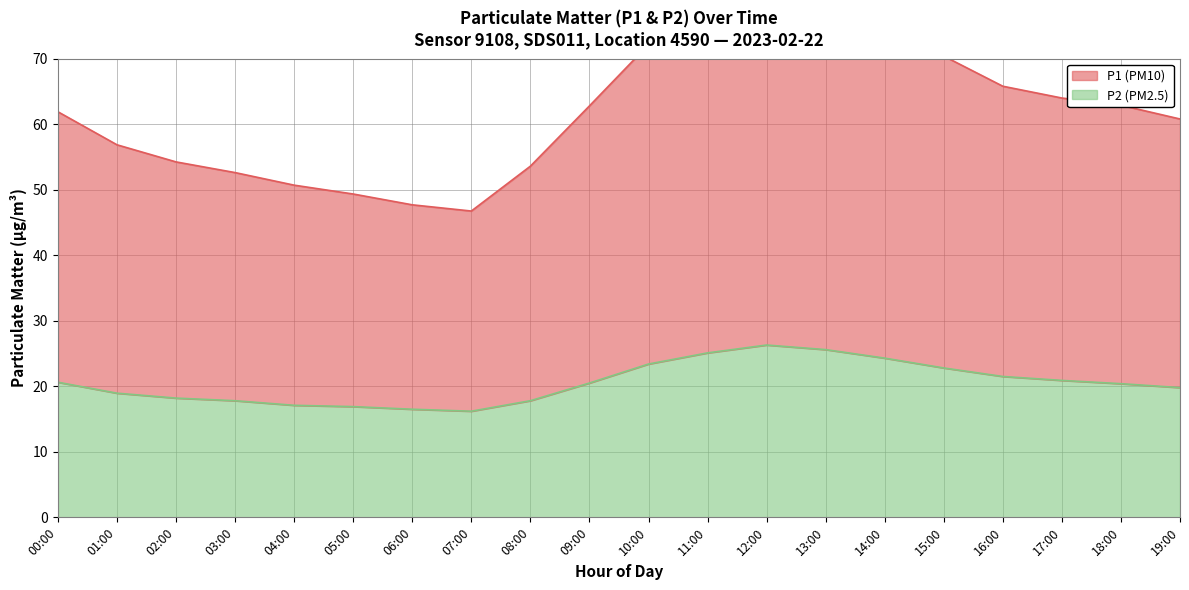

List the series in order of their peak value, highest first.

P1, P2